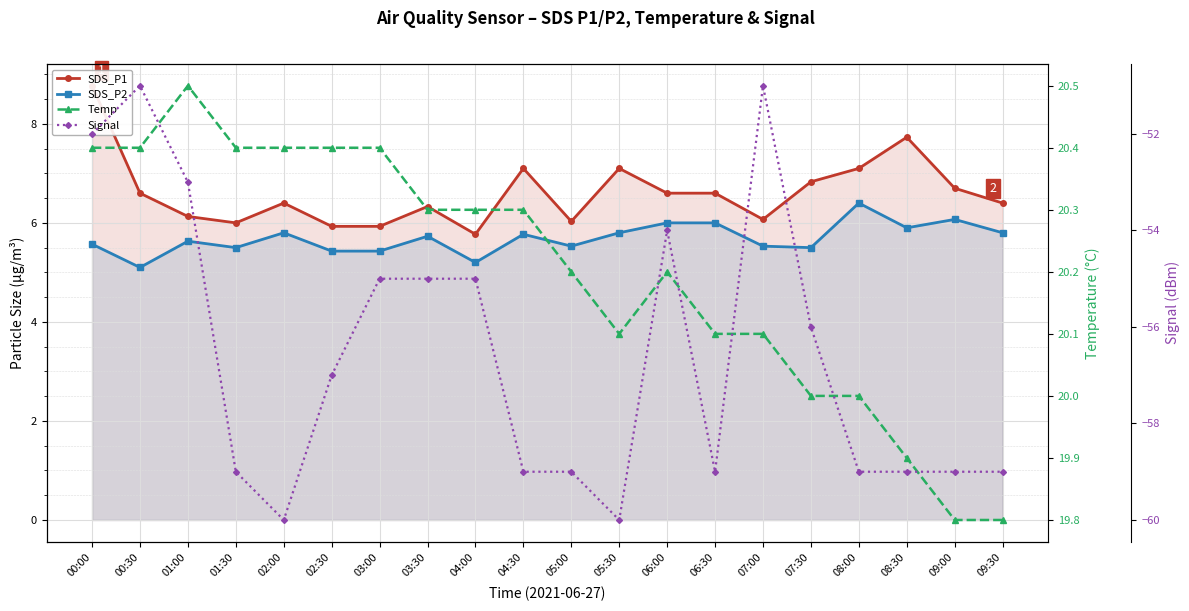

How many lines are shown in the chart?

4